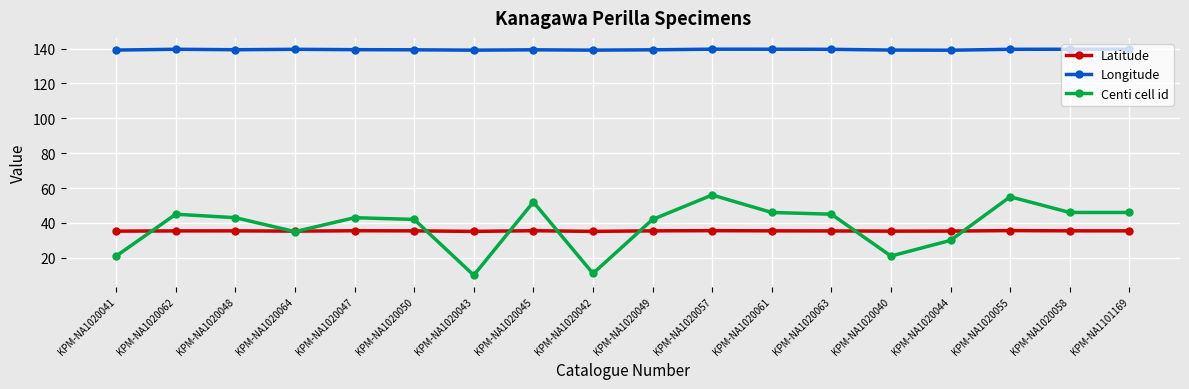

What is the smallest value displayed?

10.0